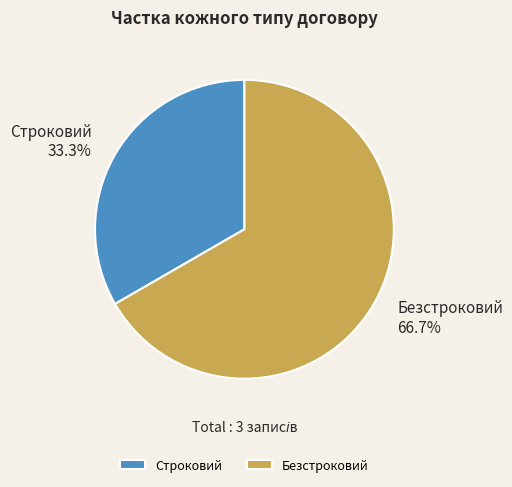

The Строковий slice represents 33% of the pie. True or false?

True